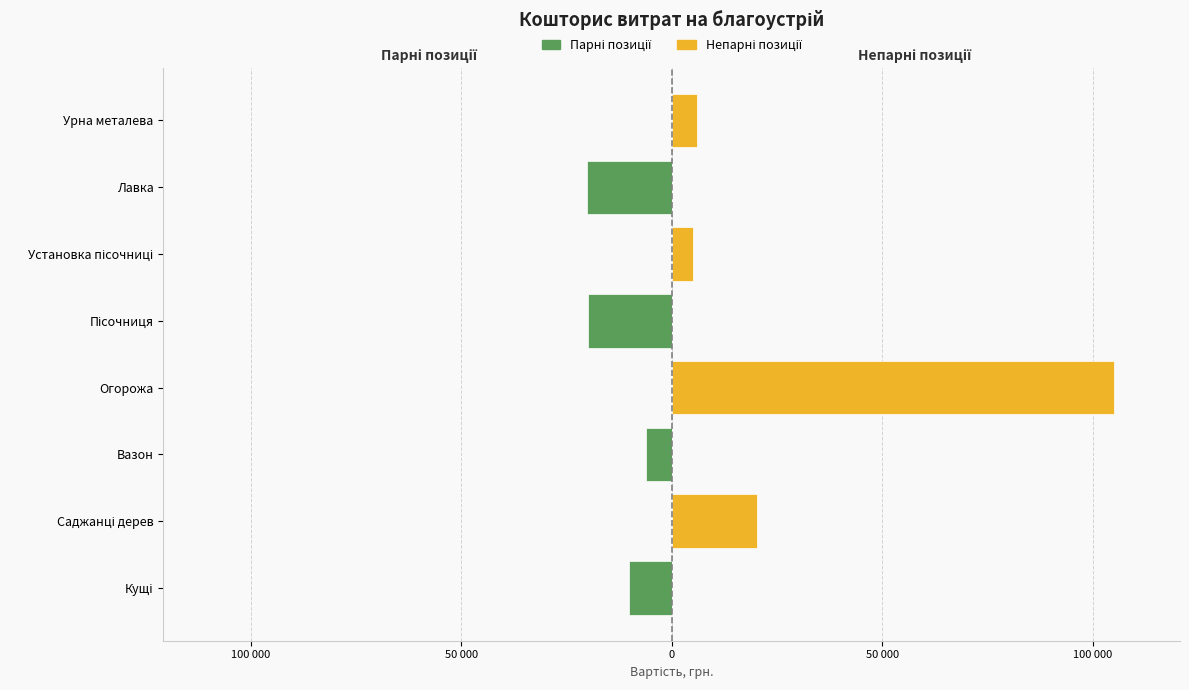

True or false: Запропоноване автором (парні) has a value of -12828 at Лавка.

False